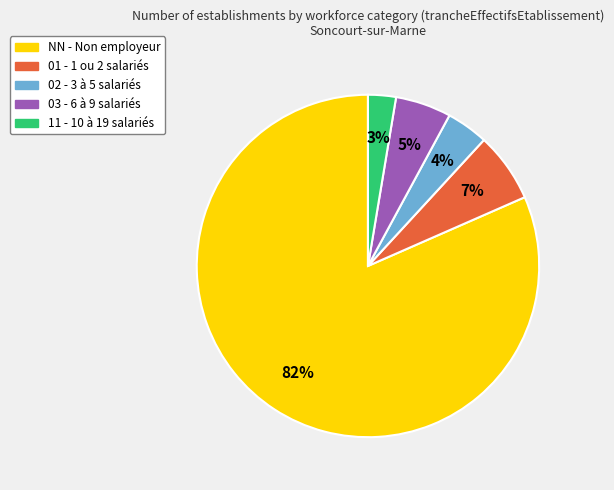

What is the largest slice in the pie chart?

NN